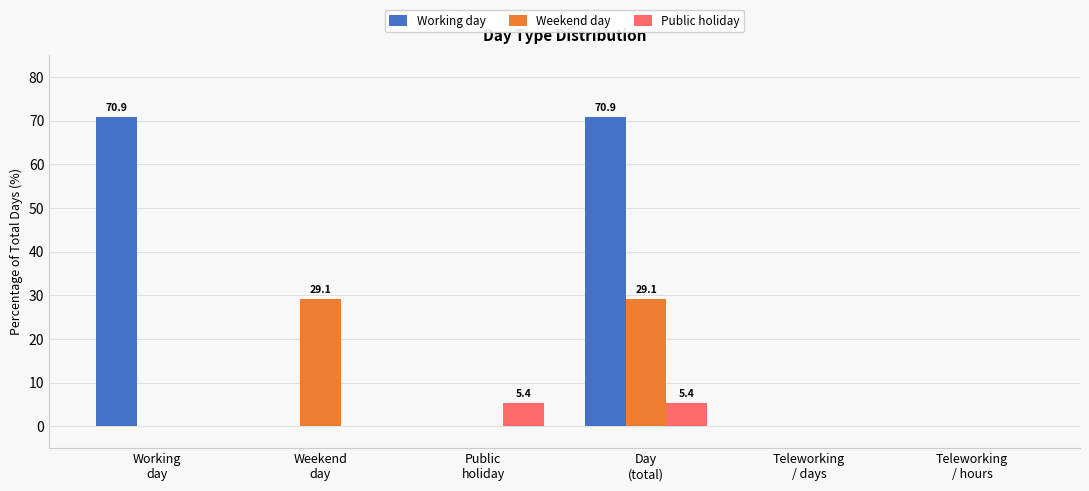

Which series has the largest total across all categories?

Working day